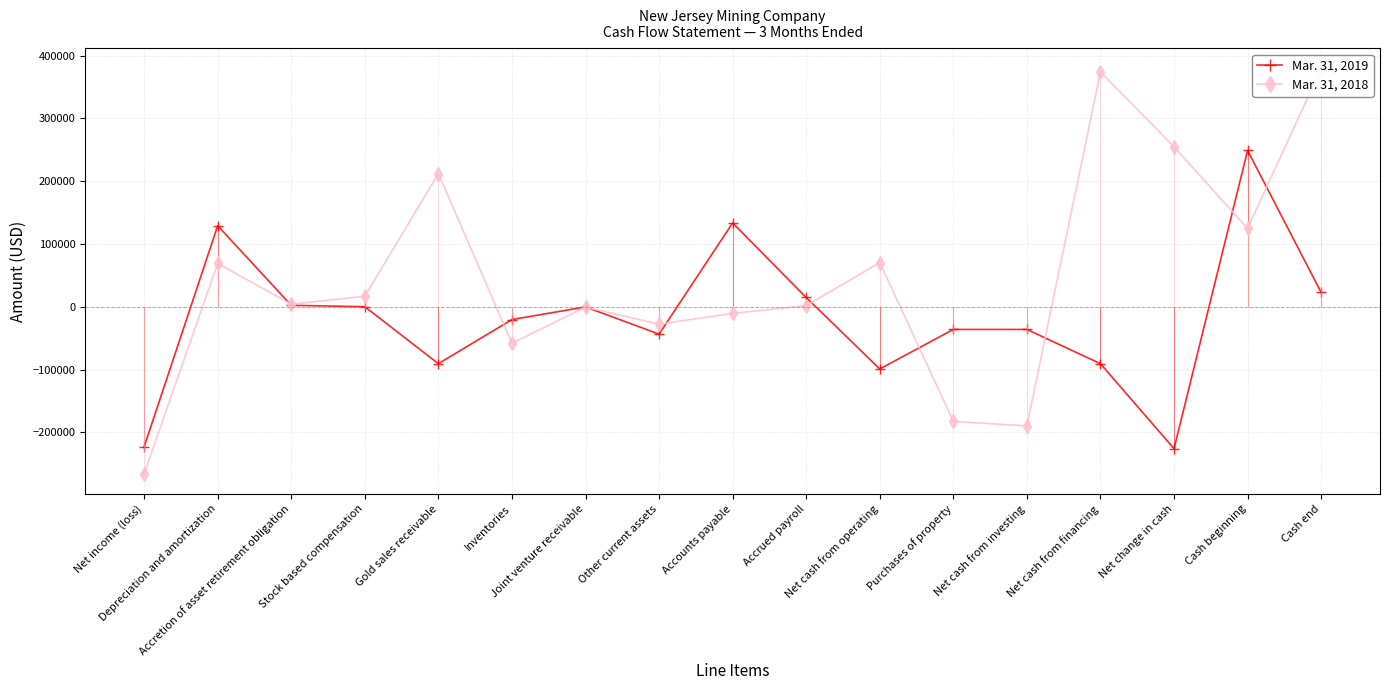

Which series has the widest spread of values?

Mar. 31, 2018